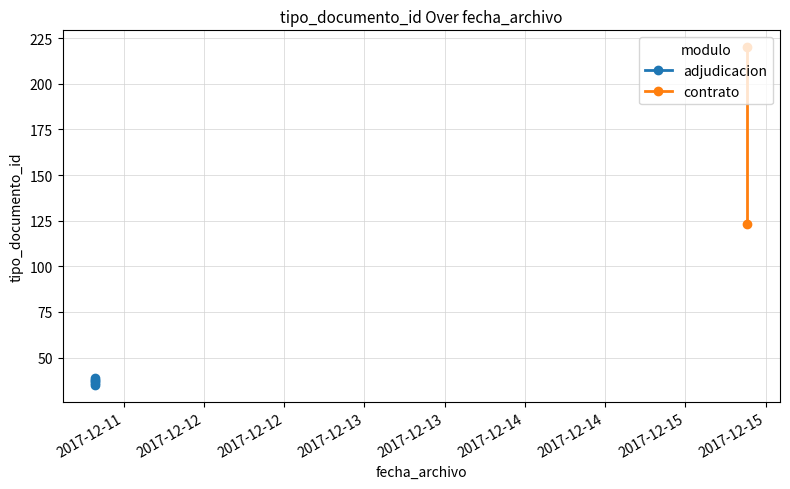

The chart shows a value of 58 at 2017-12-11 07:42:25. True or false?

False